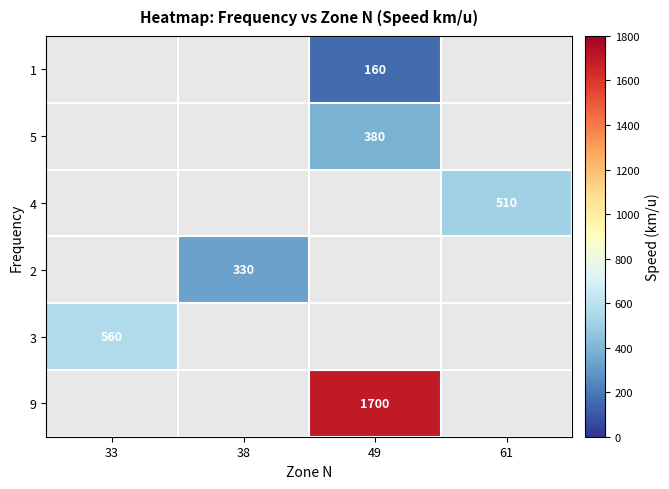

Is it true that 5 equals 380 at 49?

True